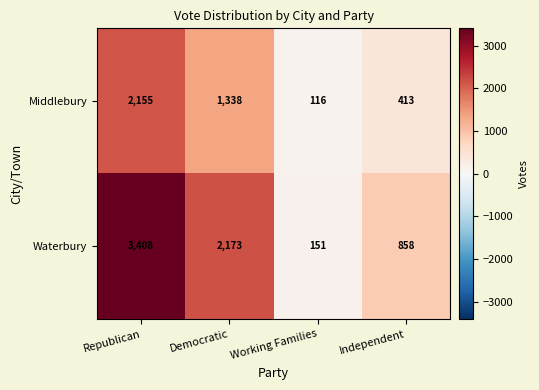

The Waterbury series shows 736 at Democratic. True or false?

False